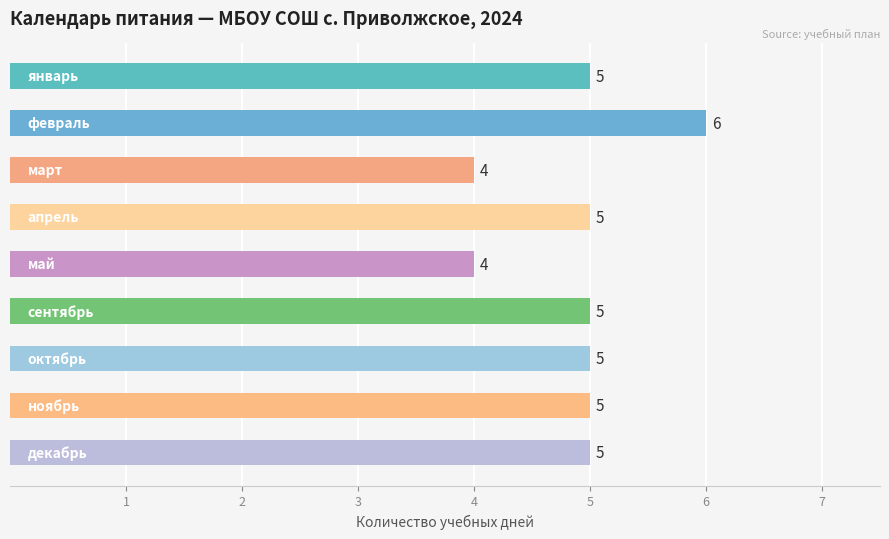

What is the average value?

5